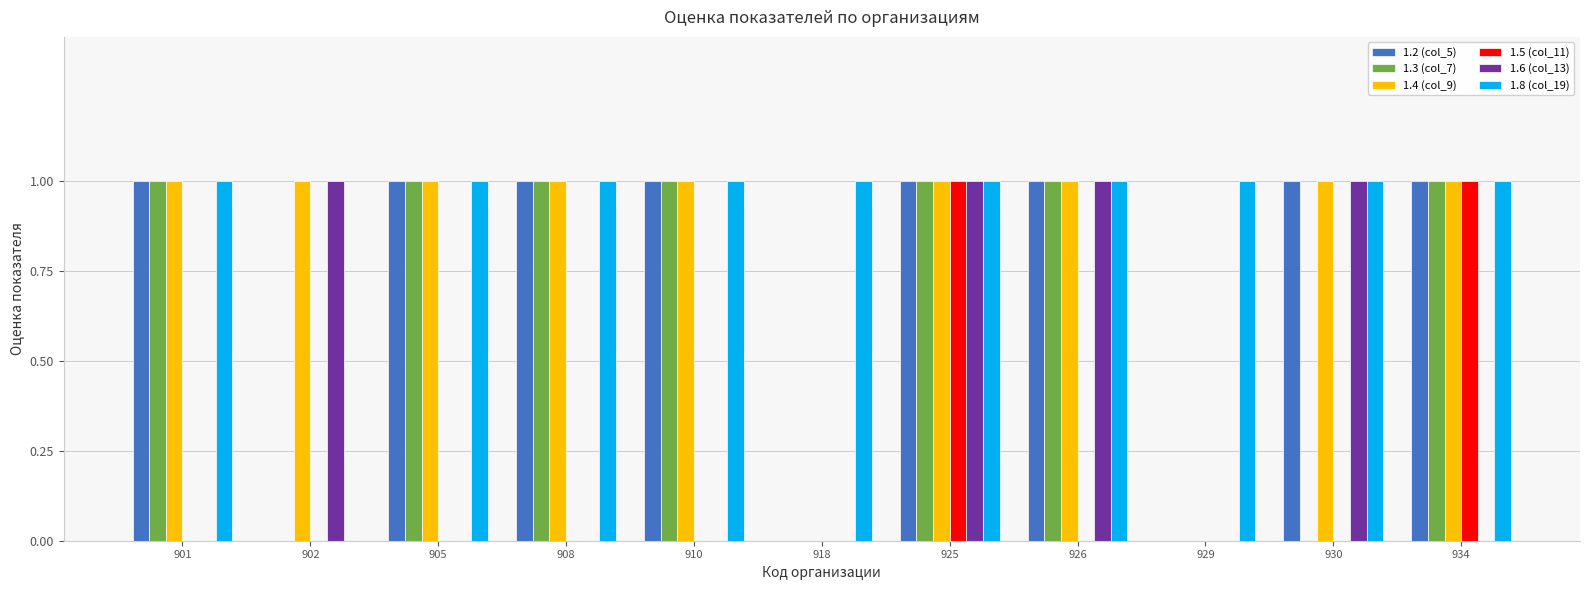

What is the greatest value displayed?

1